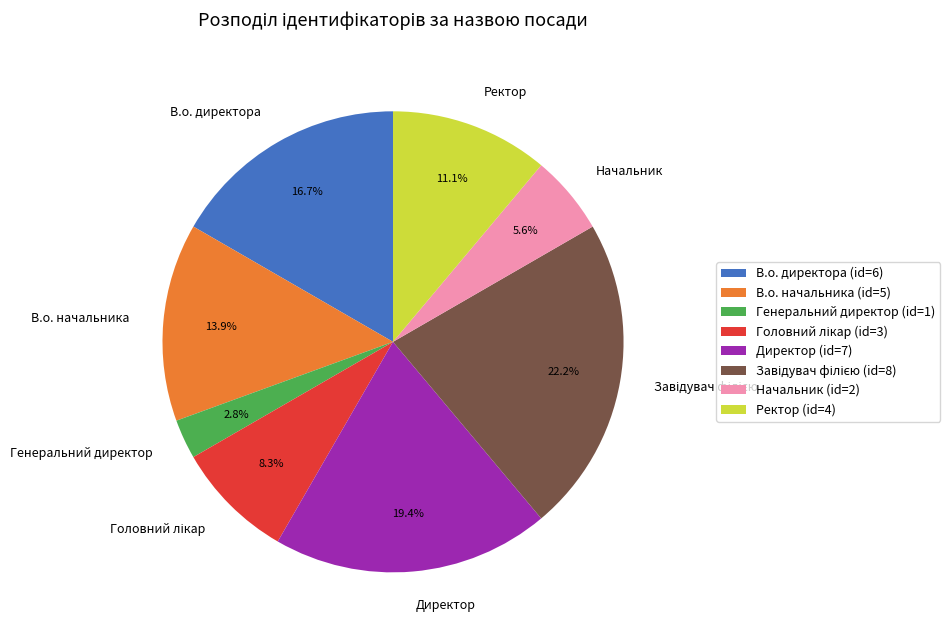

Which has a higher value, Директор or В.о. начальника?

Директор